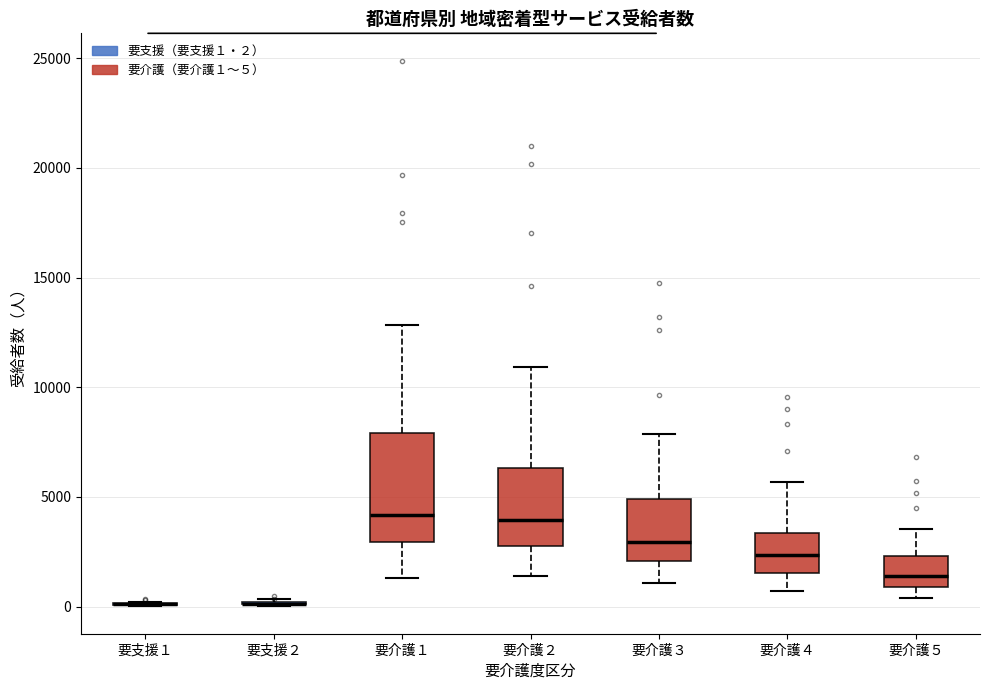

Reading left to right, read every box against the y-axis: the position of its median line, the range the box covers, and the ends of its whiskers. The values are not printed on the chart, so give them approximately, as read against the axis.

要支援１: box collapsed to a line at 0, whiskers 0 to 0
要支援２: box collapsed to a line at 0, whiskers 0 to 500
要介護１: median 4000, box 3000 to 8000, whiskers 1500 to 13000
要介護２: median 4000, box 2500 to 6500, whiskers 1500 to 11000
要介護３: median 3000, box 2000 to 5000, whiskers 1000 to 8000
要介護４: median 2500, box 1500 to 3500, whiskers 500 to 5500
要介護５: median 1500, box 1000 to 2500, whiskers 500 to 3500